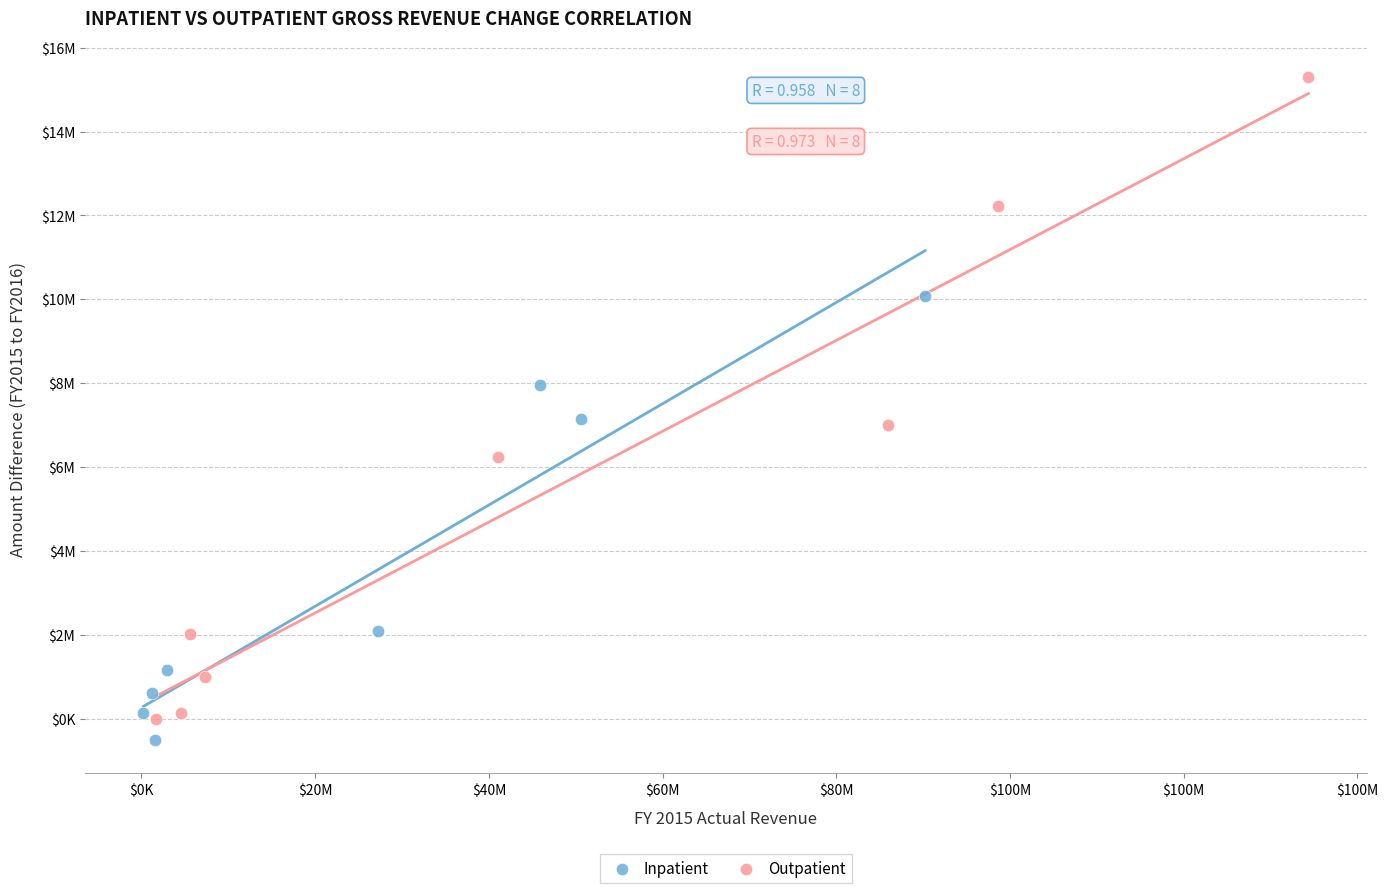

Which series contains the highest Y value?

Outpatient